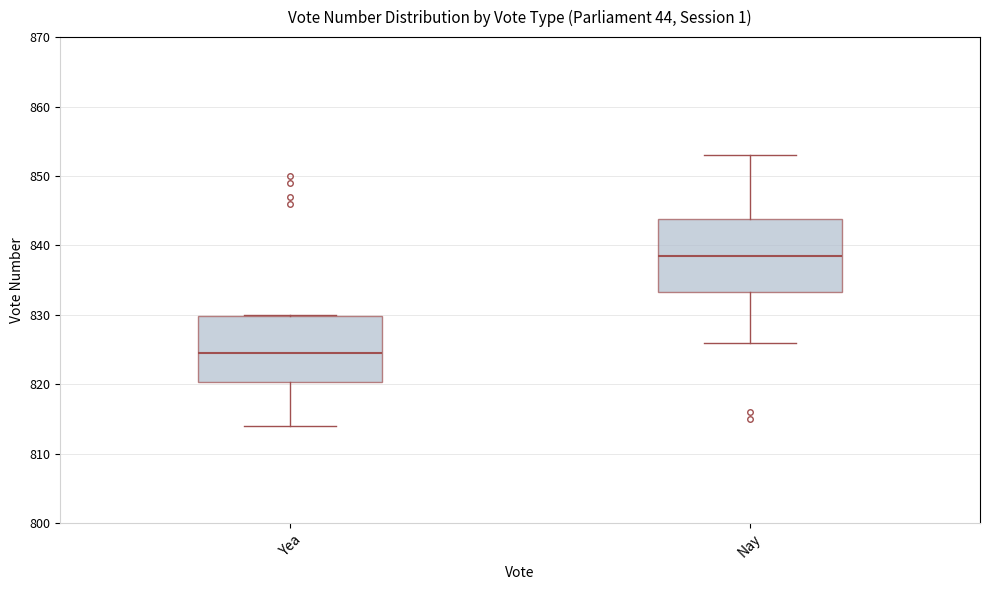

Comparing the boxes themselves (not the whiskers), which one is the tallest?

Nay